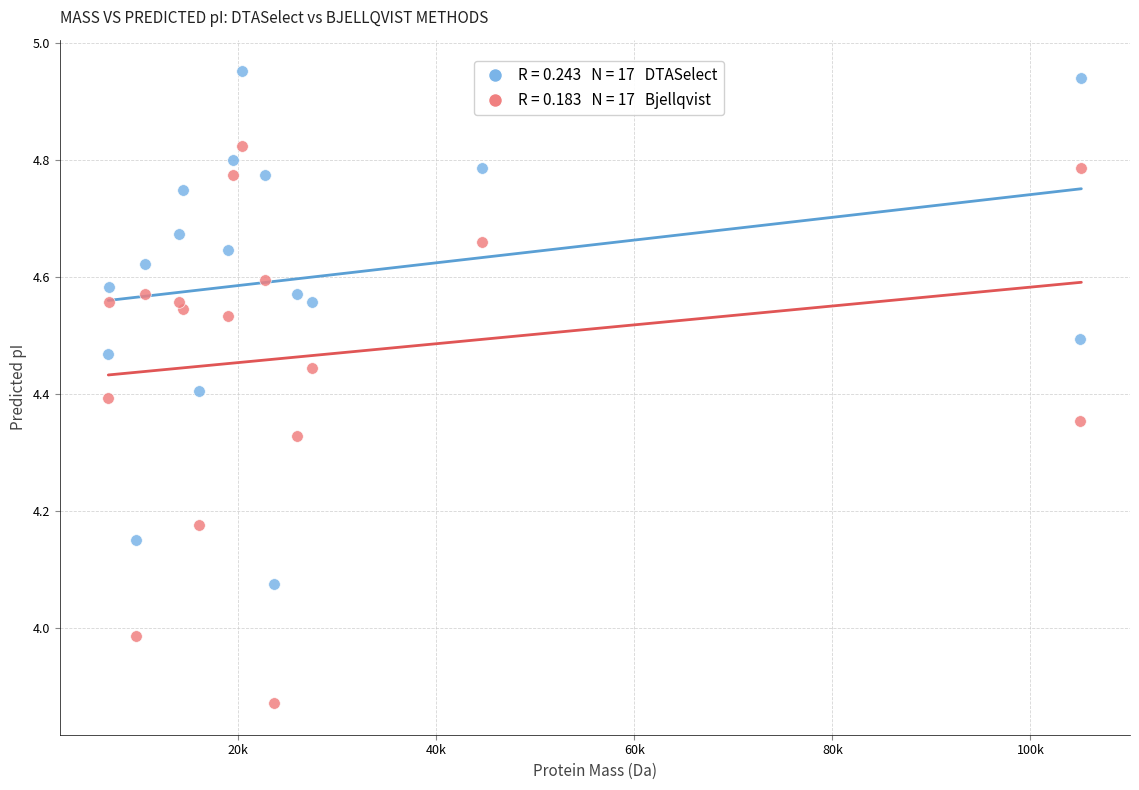

Across all data points, what is the range of Y values (max minus min)?

1.1